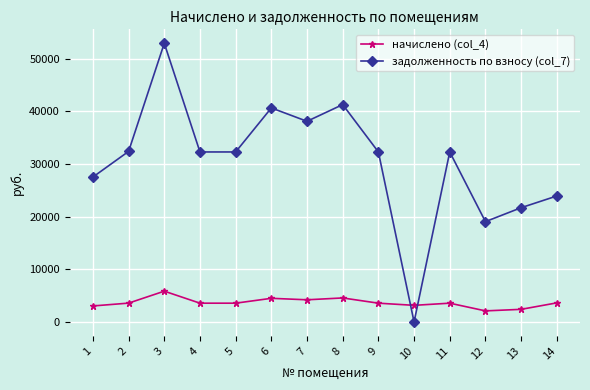

Rank the series at 14 from lowest to highest value.

начислено (col_4), задолженность по взносу (col_7)